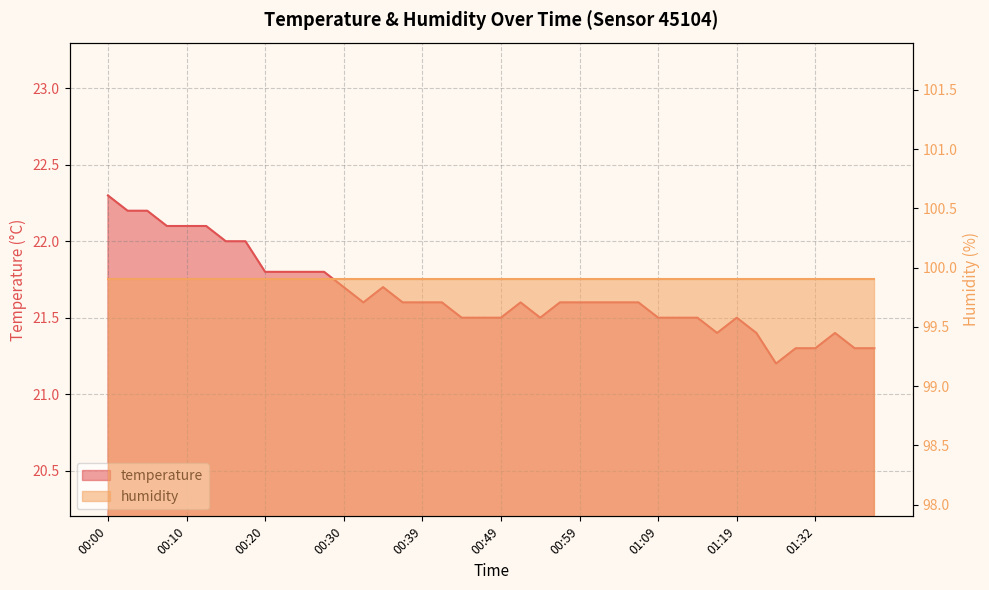

How many points are lower than both their immediate neighbors (excluding endpoints)?

4